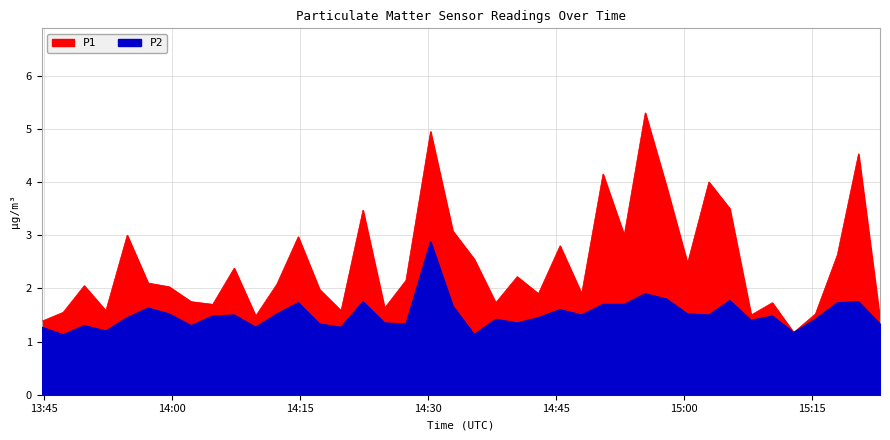

Which series has the largest total across all categories?

P1